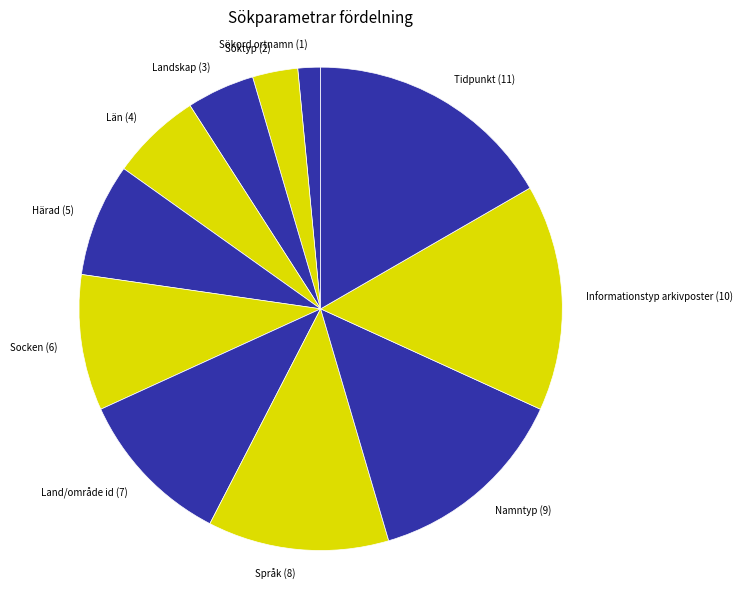

Approximately how many times larger is the value at Socken (6) compared to Län (4)?

1.5